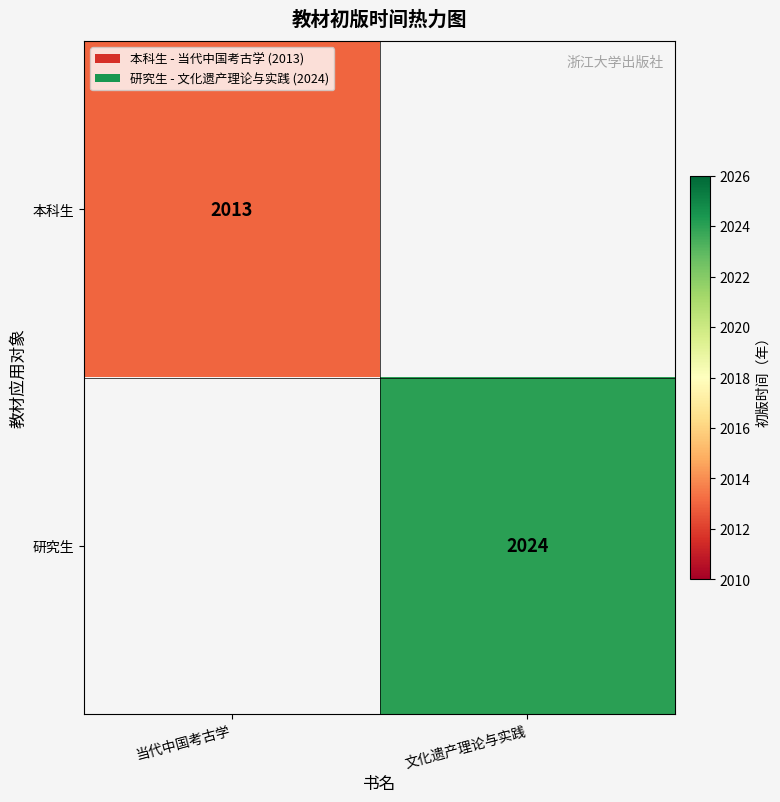

Between 当代中国考古学 and 文化遗产理论与实践, which is larger?

文化遗产理论与实践